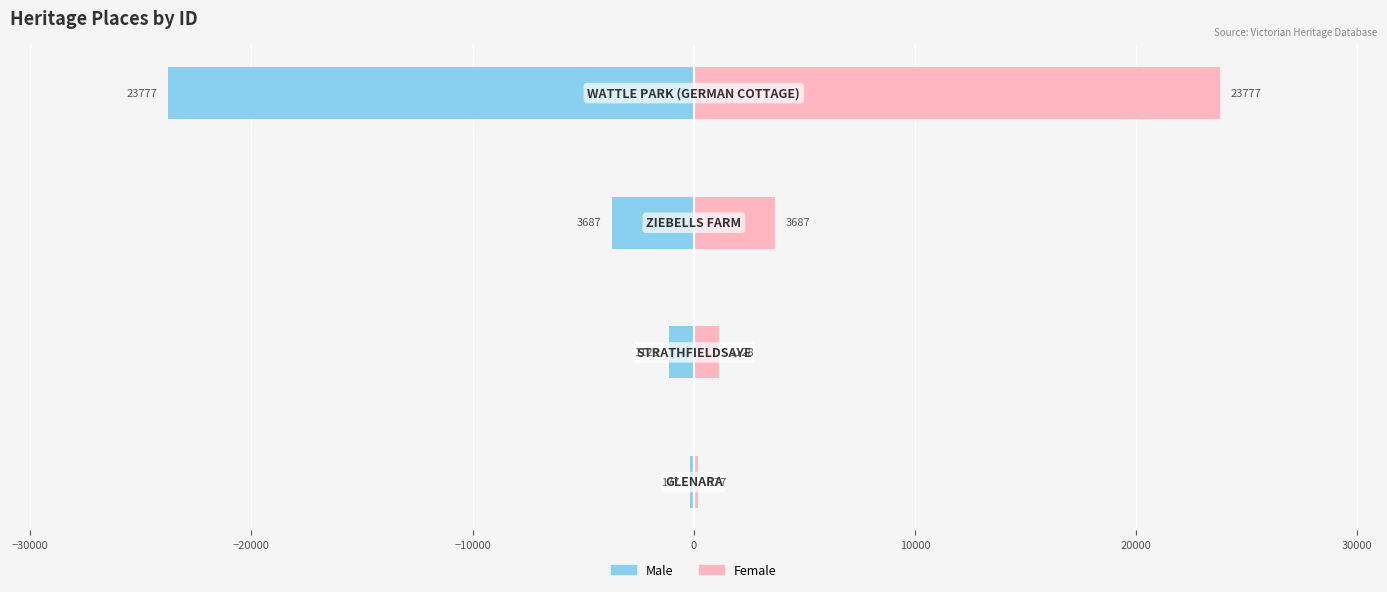

What is the lowest value of the Male series?

-23777